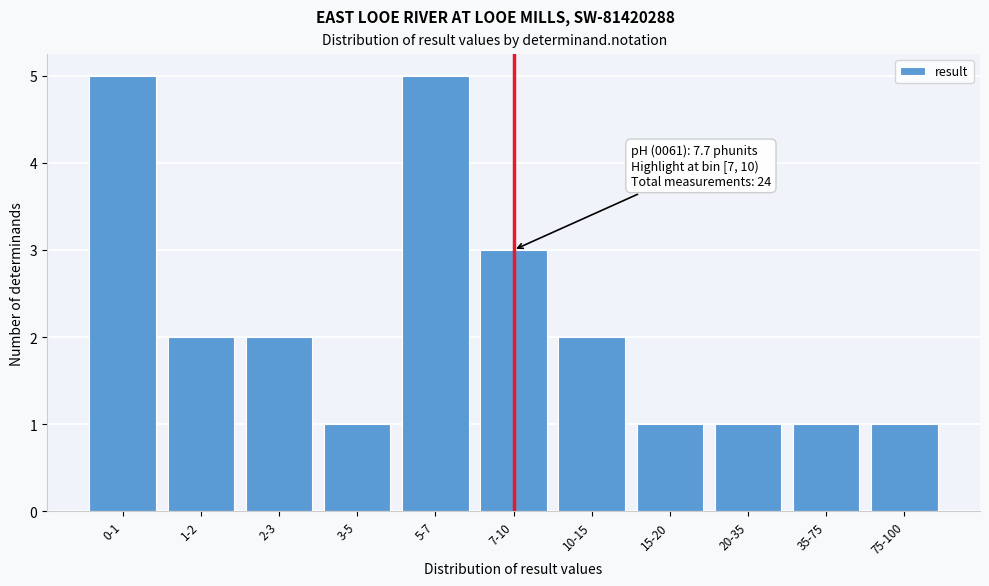

Reading left to right, what are all the values shown in this chart?

0-1=5	1-2=2	2-3=2	3-5=1	5-7=5	7-10=3	10-15=2	15-20=1	20-35=1	35-75=1	75-100=1